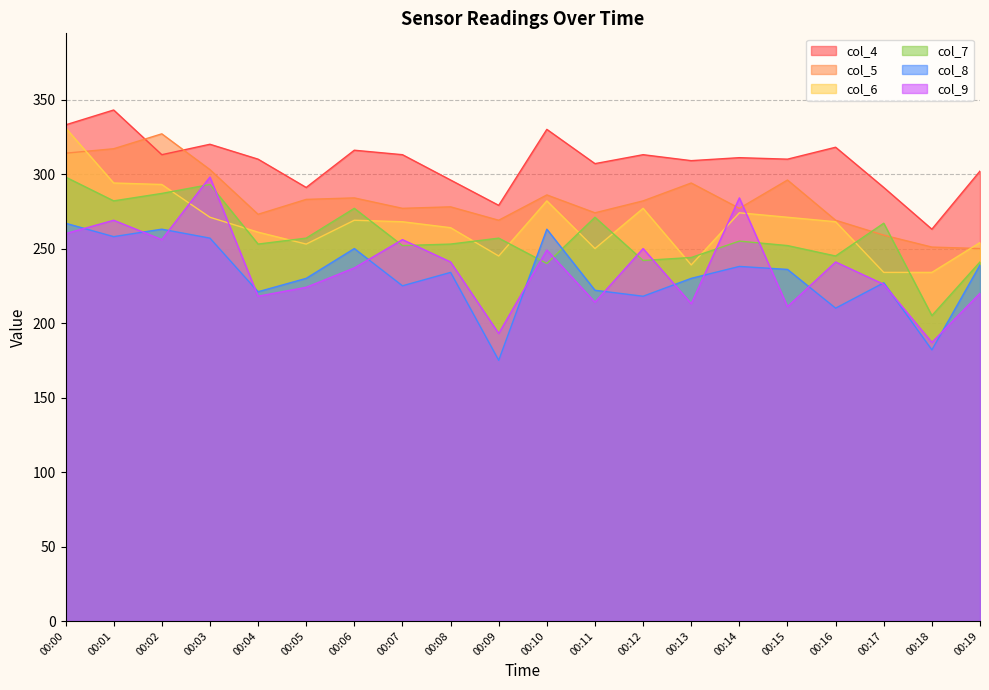

Where is the first local maximum for col_6?

00:06